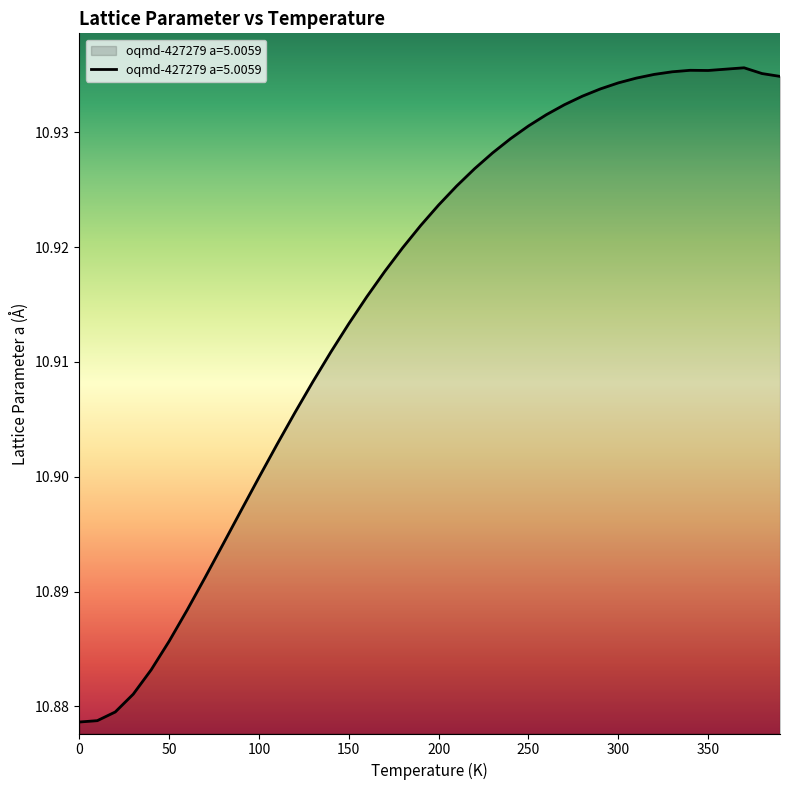

What is the maximum value shown in the chart?

10.9